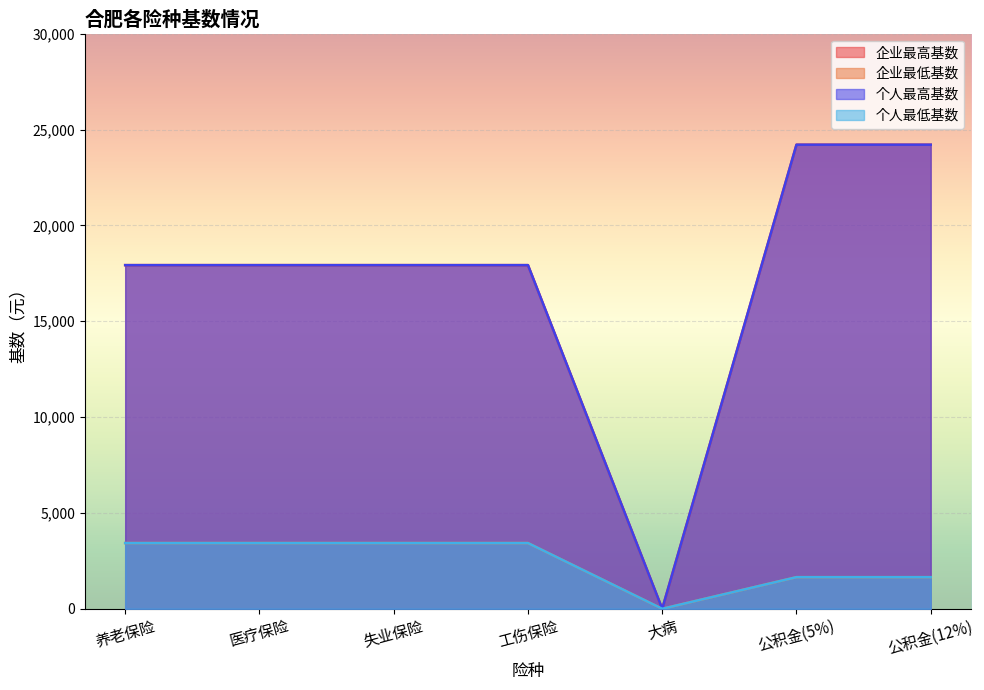

Is it true that 企业最低基数 equals 697.2 at 公积金(5%)?

False